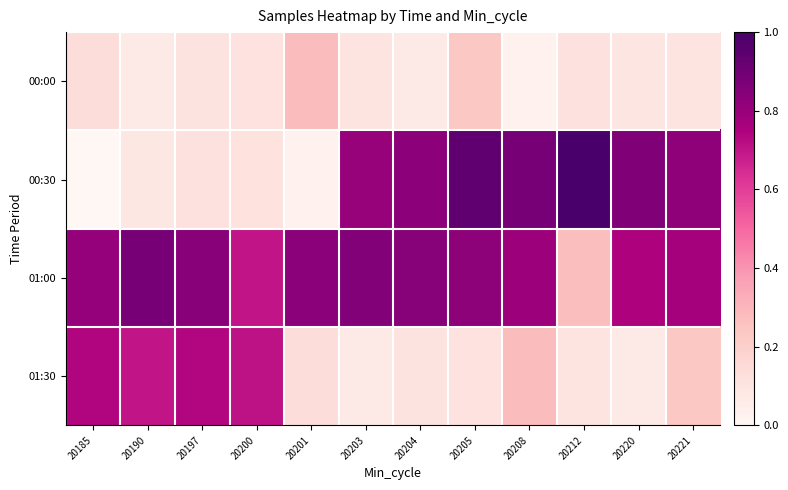

Rank the series by their maximum value, from highest to lowest.

00:30, 01:00, 01:30, 00:00